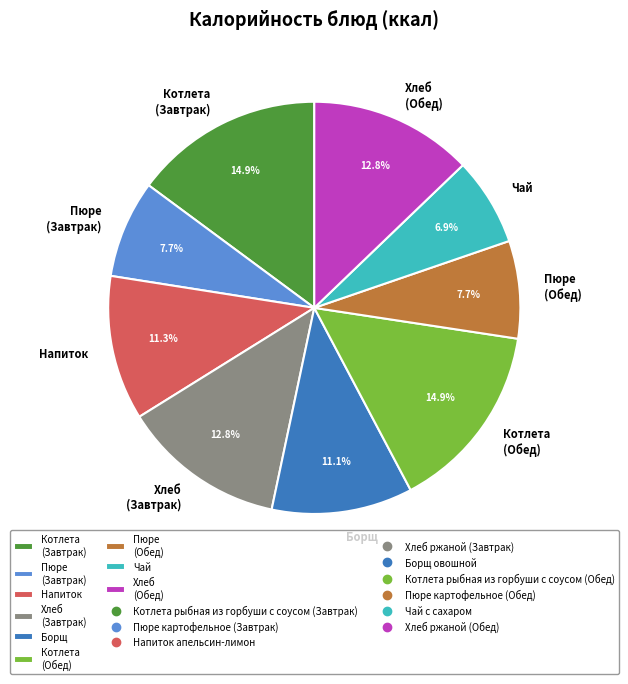

Which has a higher value, Котлета (Обед) or Хлеб (Завтрак)?

Котлета (Обед)